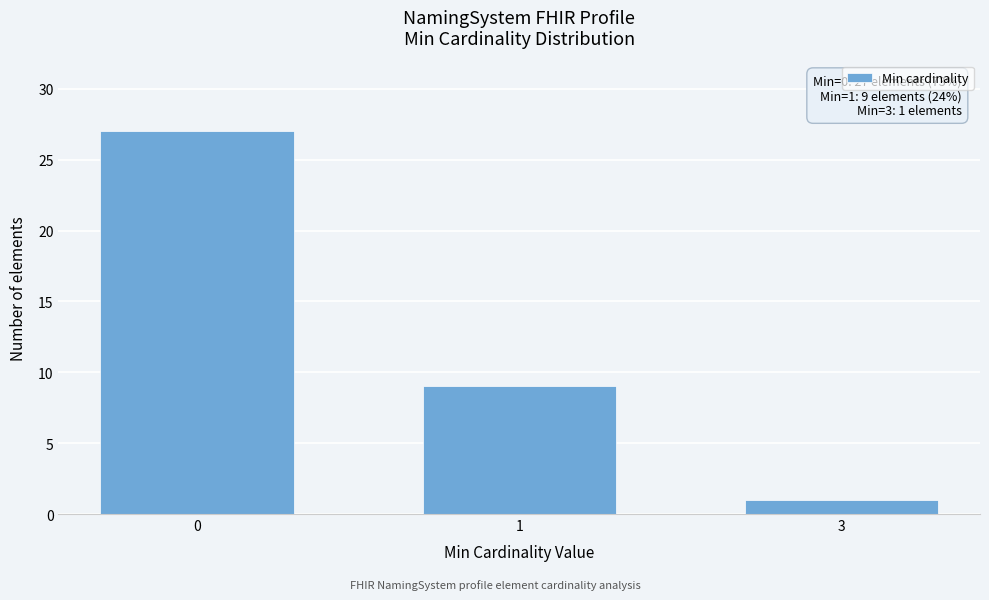

Reading left to right, list all the values displayed in this chart.

0=27	1=9	3=1